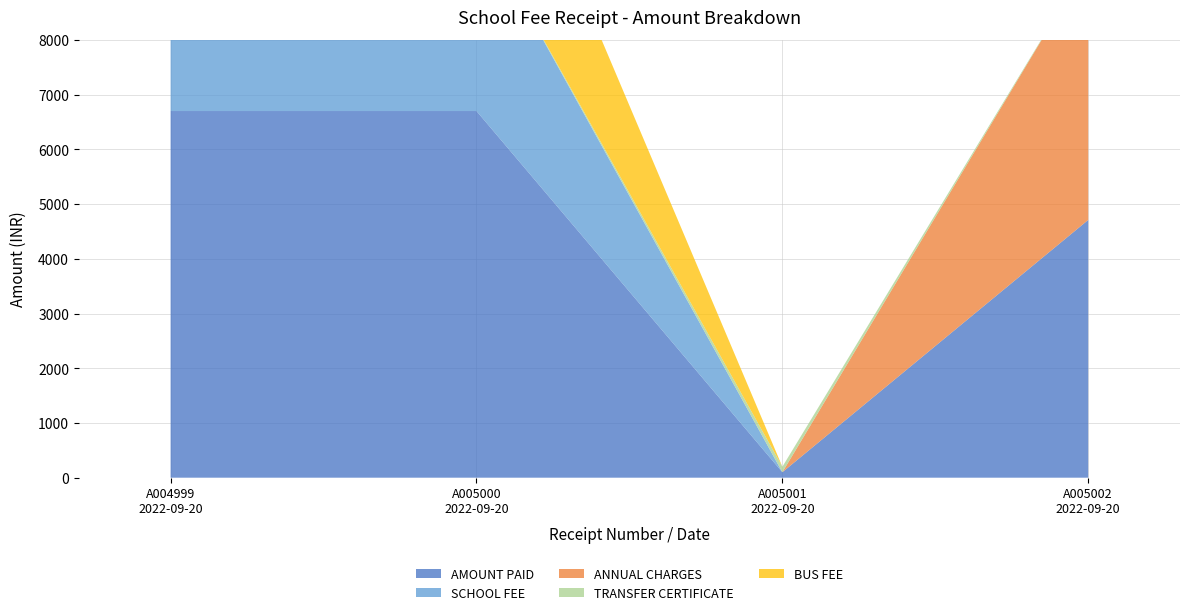

Reading left to right, transcribe all the data shown in this chart.

AMOUNT PAID: 6700	6700	100	4710
SCHOOL FEE: 3500	3500	0	0
ANNUAL CHARGES: 0	0	0	4710
TRANSFER CERTIFICATE: 0	0	100	0
BUS FEE: 3200	3200	0	0